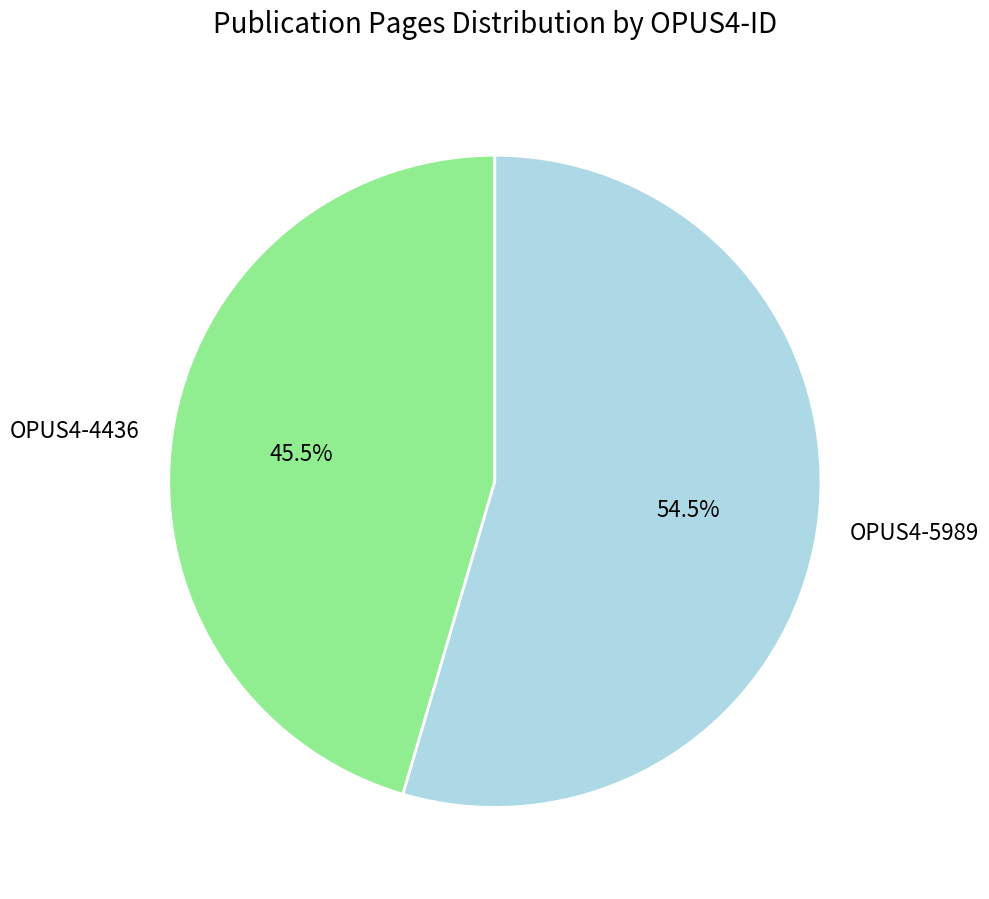

To the nearest percent, what is the difference between the OPUS4-5989 and OPUS4-4436 slice percentages?

9%